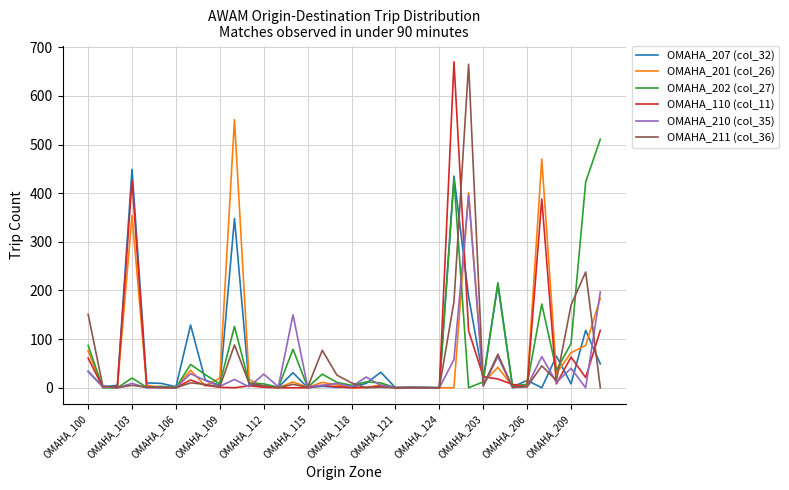

True or false: OMAHA_201 (col_26) and OMAHA_110 (col_11) intersect in this chart.

True